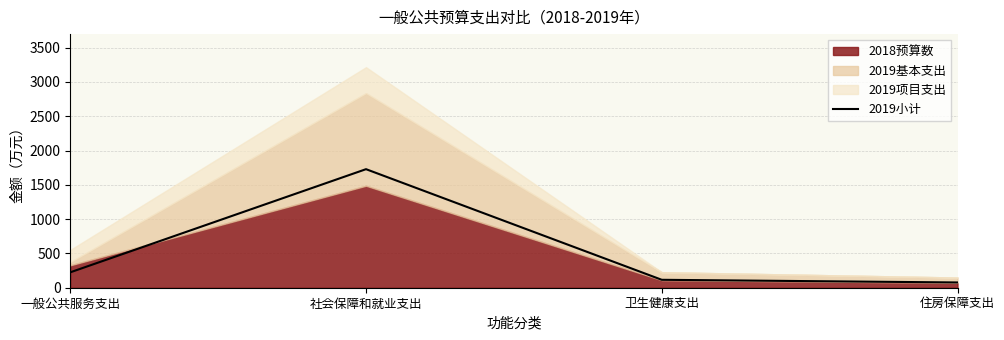

True or false: the data shows 224.6 at 一般公共服务支出.

True